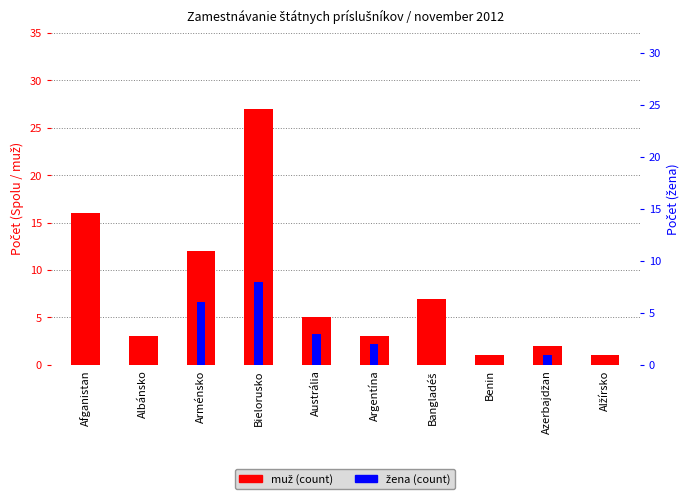

What is the value of the muž bar at the 3rd from the left?

12